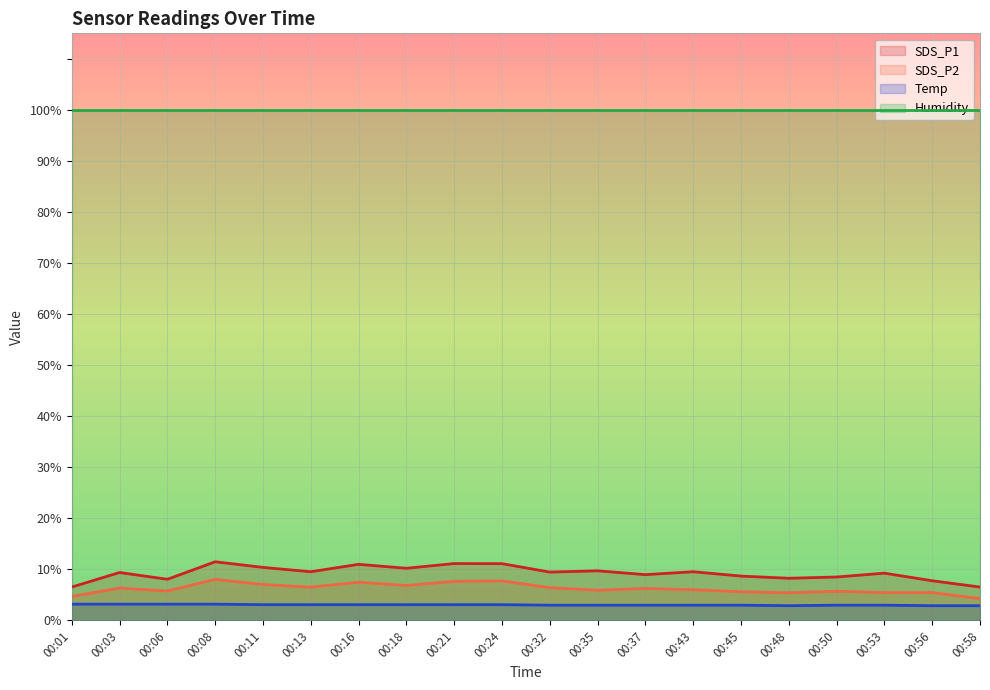

True or false: Temp has a value of 1.3 at 00:18.

False